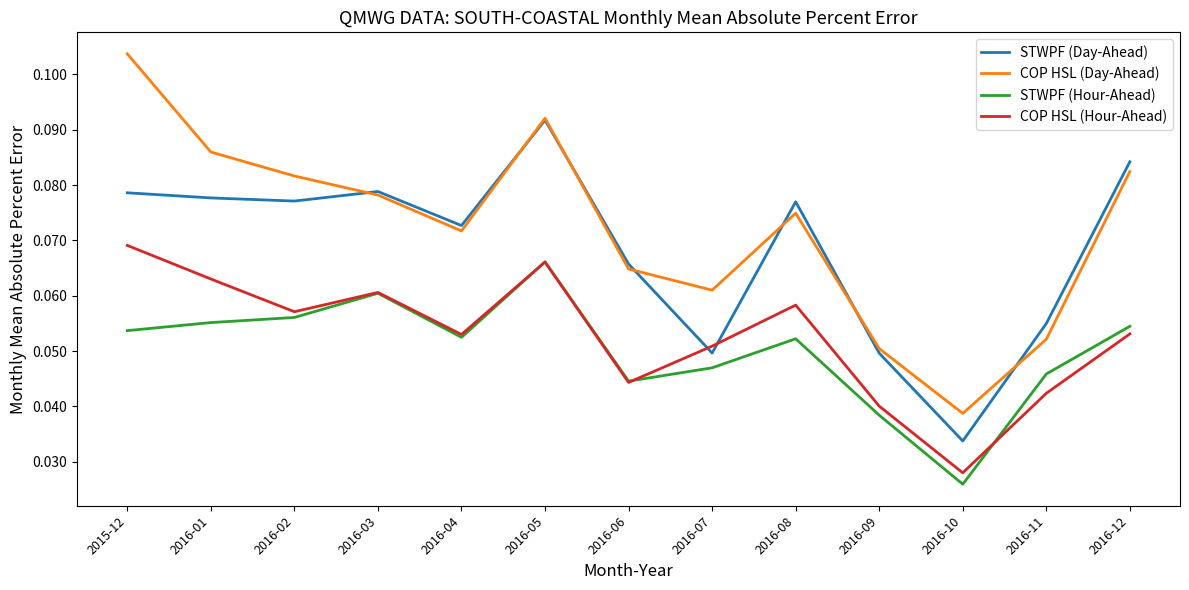

At which label does COP HSL (Day-Ahead) reach its peak?

2015-12